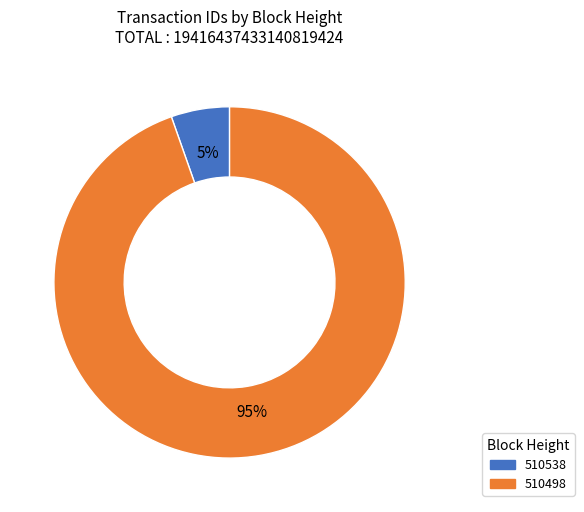

Approximately how many times larger is the value at 510538 compared to 510498?

0.1